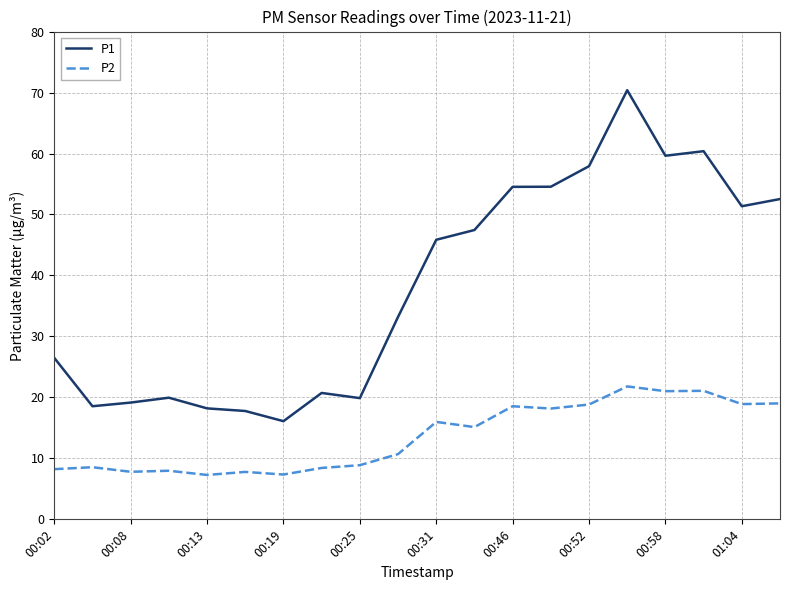

True or false: P2 and P1 cross at least once.

False